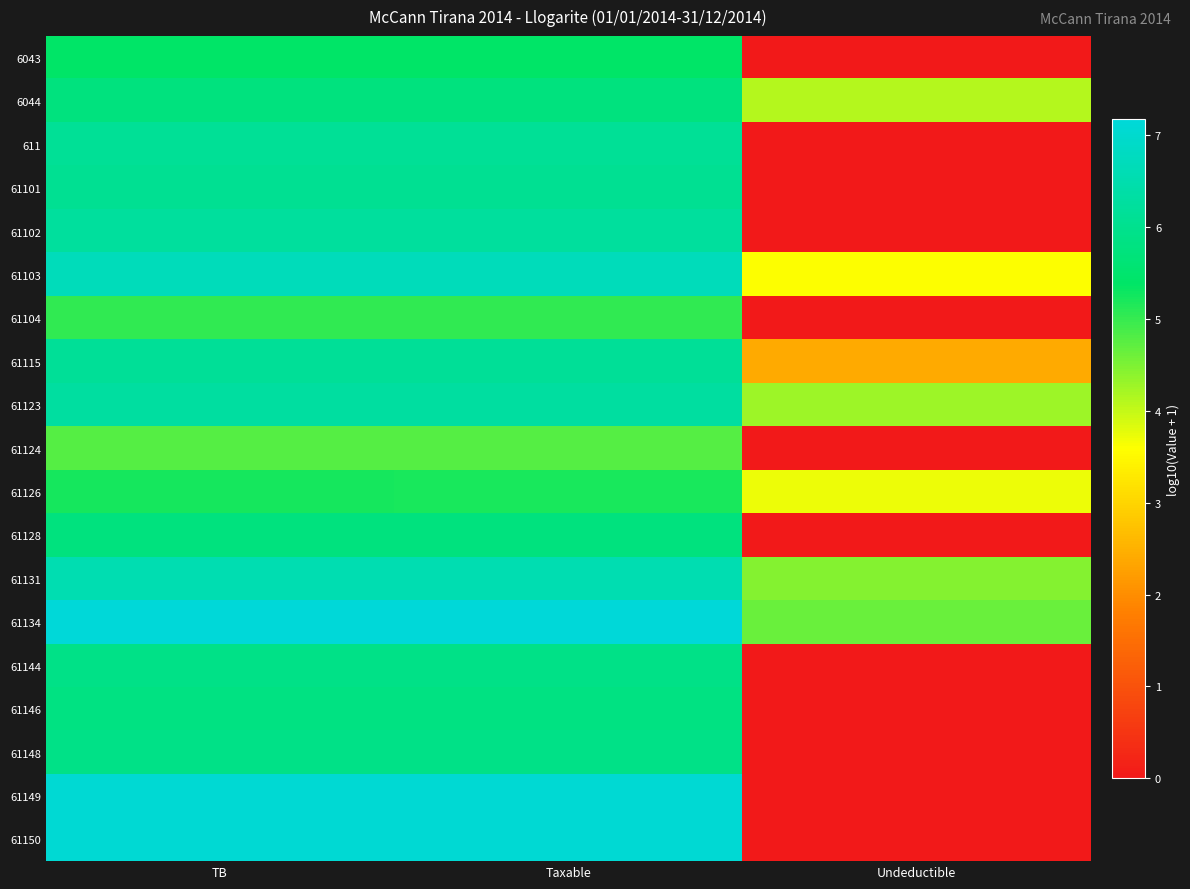

Reading left to right, list all the values displayed in this chart.

6043: TB=5.4	Taxable=5.4	Undeductible=0.0
6044: TB=5.8	Taxable=5.8	Undeductible=4.1
611: TB=6.1	Taxable=6.1	Undeductible=0.0
61101: TB=6.1	Taxable=6.1	Undeductible=0.0
61102: TB=6.2	Taxable=6.2	Undeductible=0.0
61103: TB=6.7	Taxable=6.7	Undeductible=3.6
61104: TB=5.0	Taxable=5.0	Undeductible=0.0
61115: TB=6.2	Taxable=6.2	Undeductible=2.4
61123: TB=6.3	Taxable=6.3	Undeductible=4.3
61124: TB=4.8	Taxable=4.8	Undeductible=0.0
61126: TB=5.2	Taxable=5.2	Undeductible=3.7
61128: TB=5.8	Taxable=5.8	Undeductible=0.0
61131: TB=6.5	Taxable=6.5	Undeductible=4.4
61134: TB=7.2	Taxable=7.2	Undeductible=4.6
61144: TB=5.9	Taxable=5.9	Undeductible=0.0
61146: TB=5.8	Taxable=5.8	Undeductible=0.0
61148: TB=5.9	Taxable=5.9	Undeductible=0.0
61149: TB=7.1	Taxable=7.1	Undeductible=0.0
61150: TB=7.1	Taxable=7.1	Undeductible=0.0